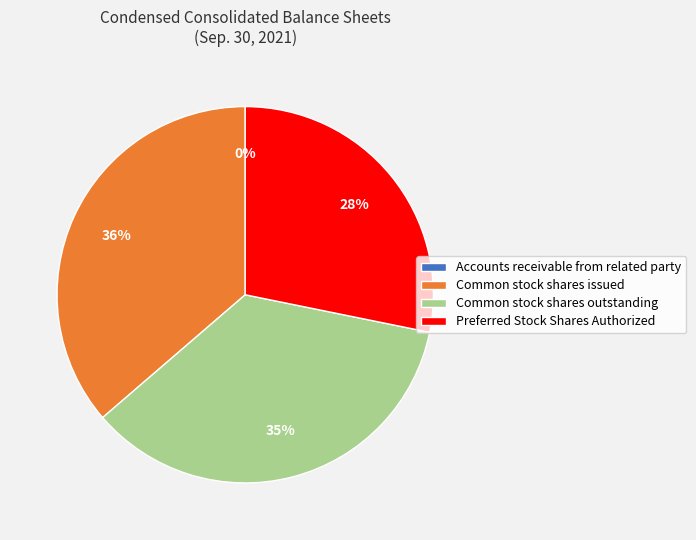

Which slice is the largest?

Common stock shares issued